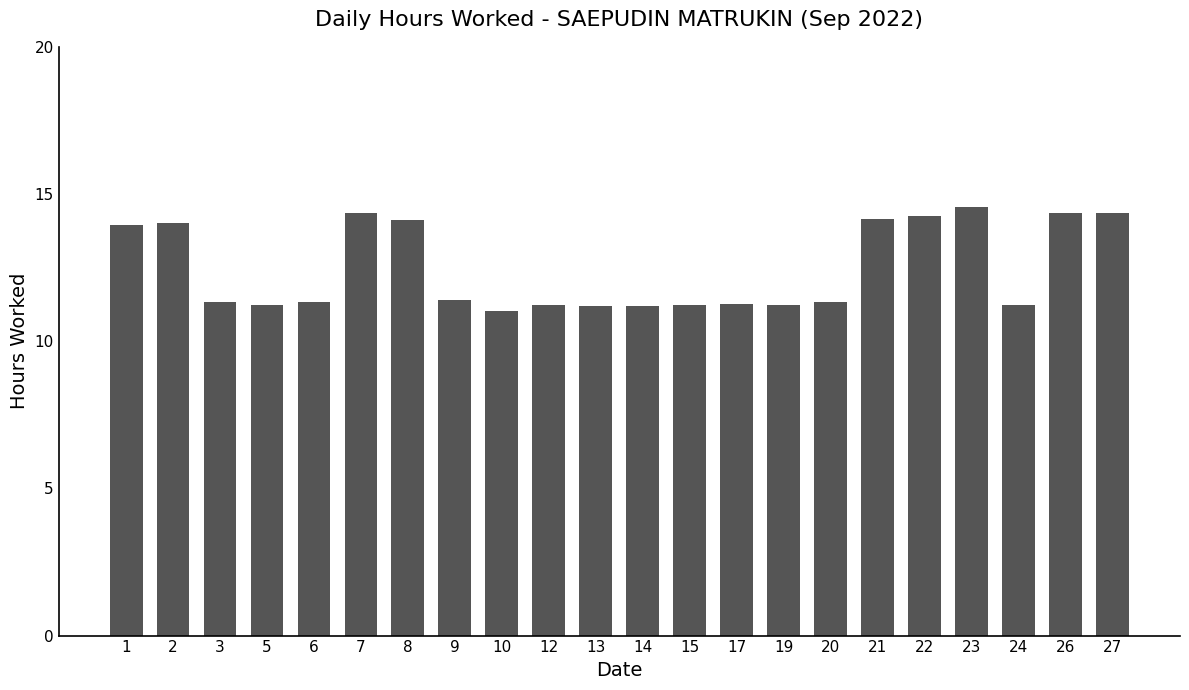

How many bars are there in total?

22